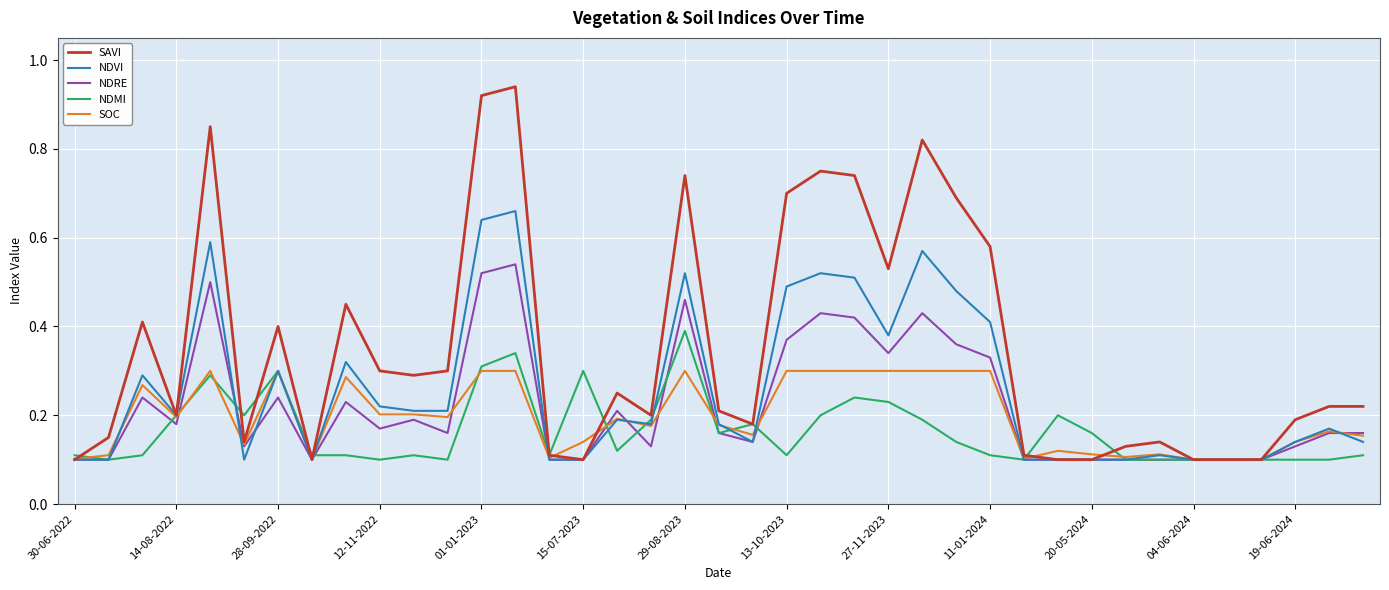

Which series has the largest total across all categories?

SAVI